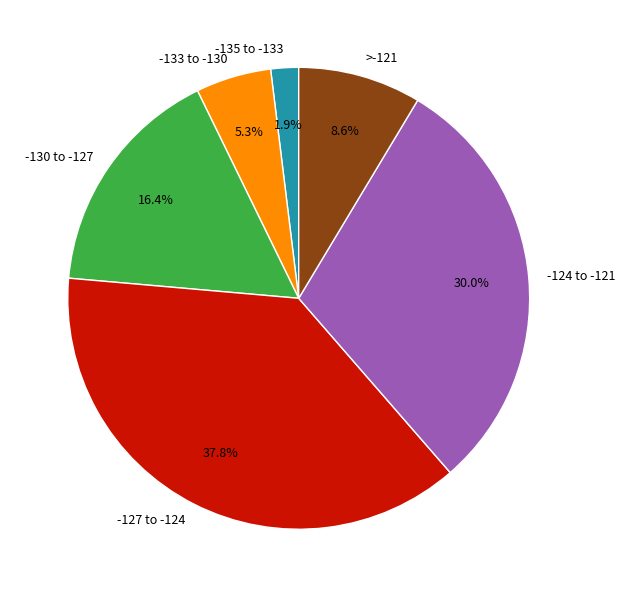

Does any single category account for the majority?

No